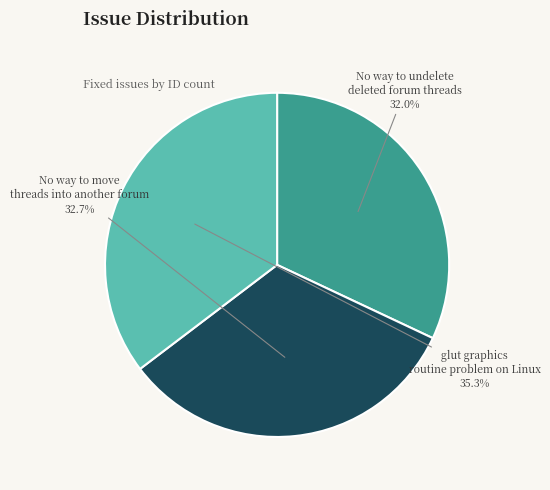

Count the number of slices in the pie.

3